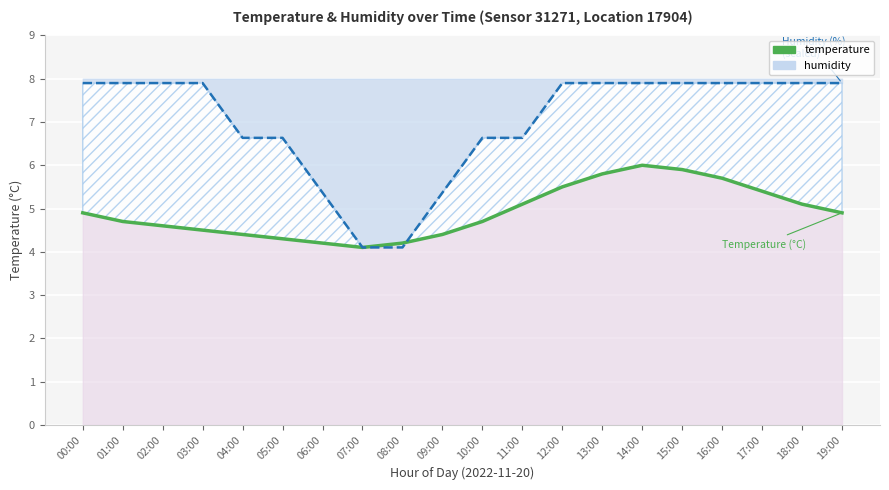

What is the label of the 13th point from the right?

07:00